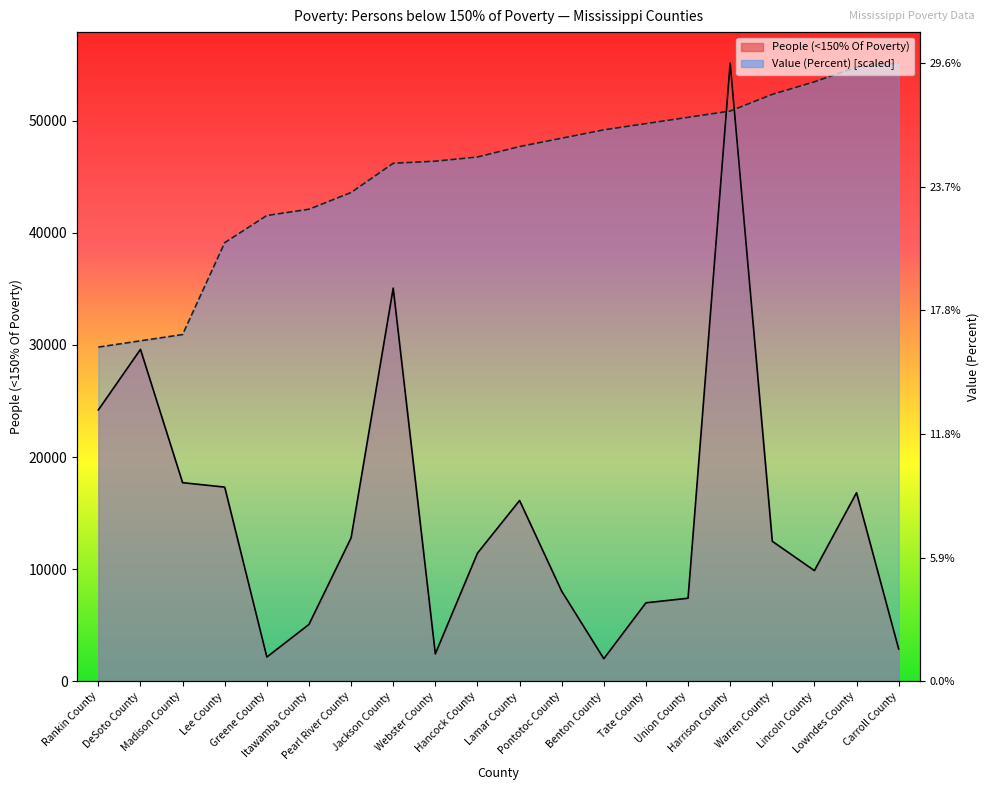

What position from the right is Harrison County?

5